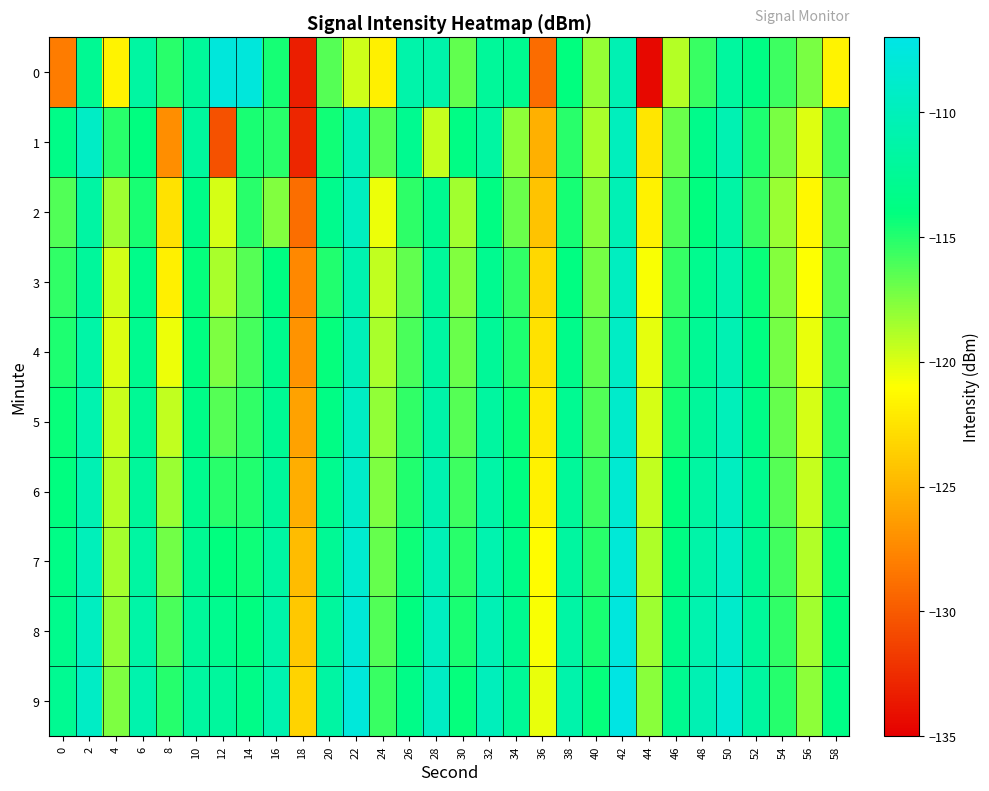

How many series are shown in this chart?

10